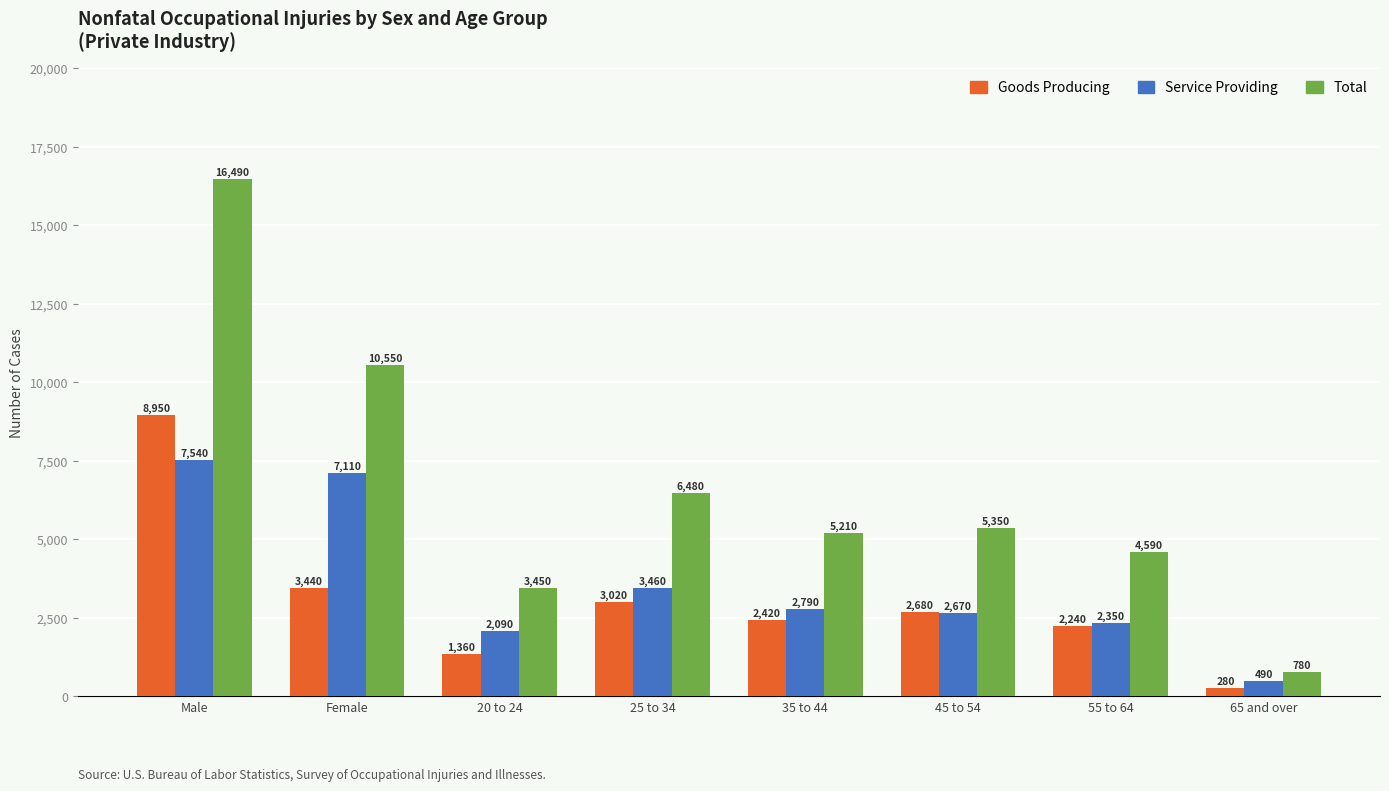

What is the highest value of the Goods Producing series?

8950